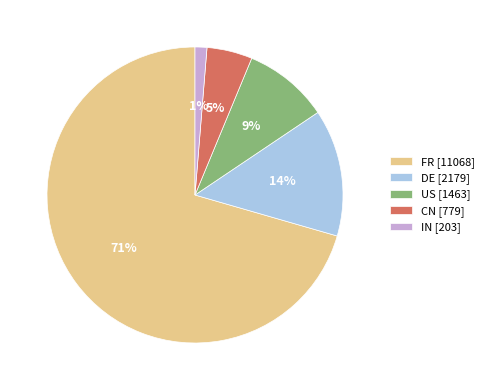

To the nearest percent, what is the average slice percentage?

20%